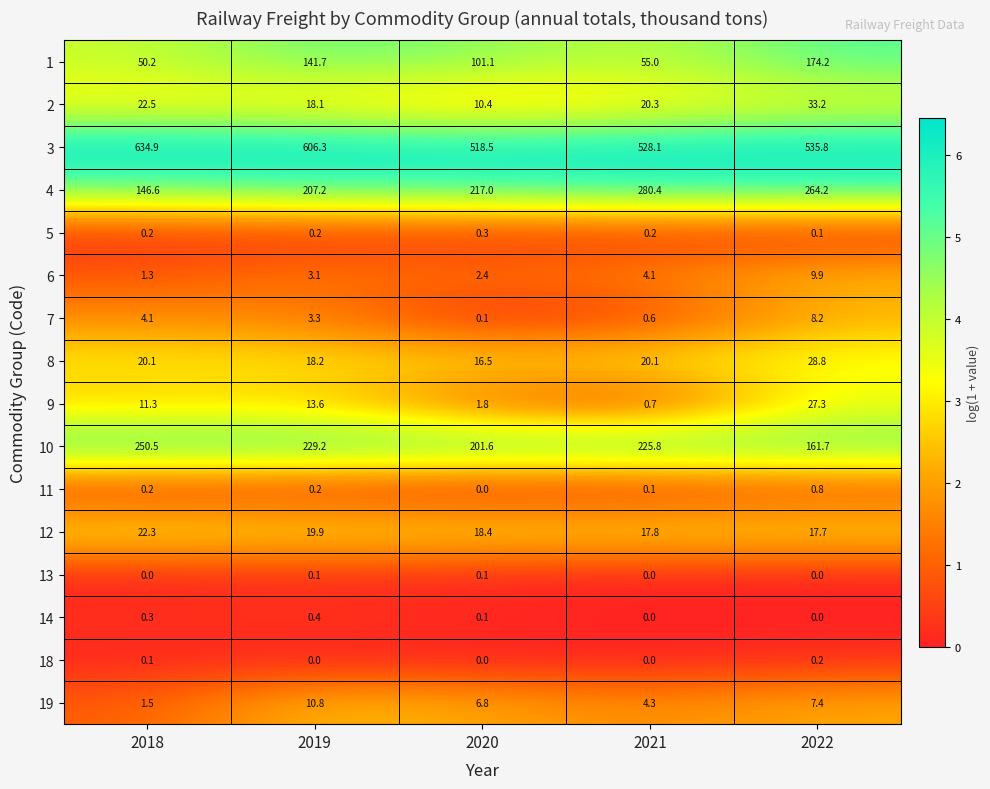

Where does the 9 series first go above 11?

2018